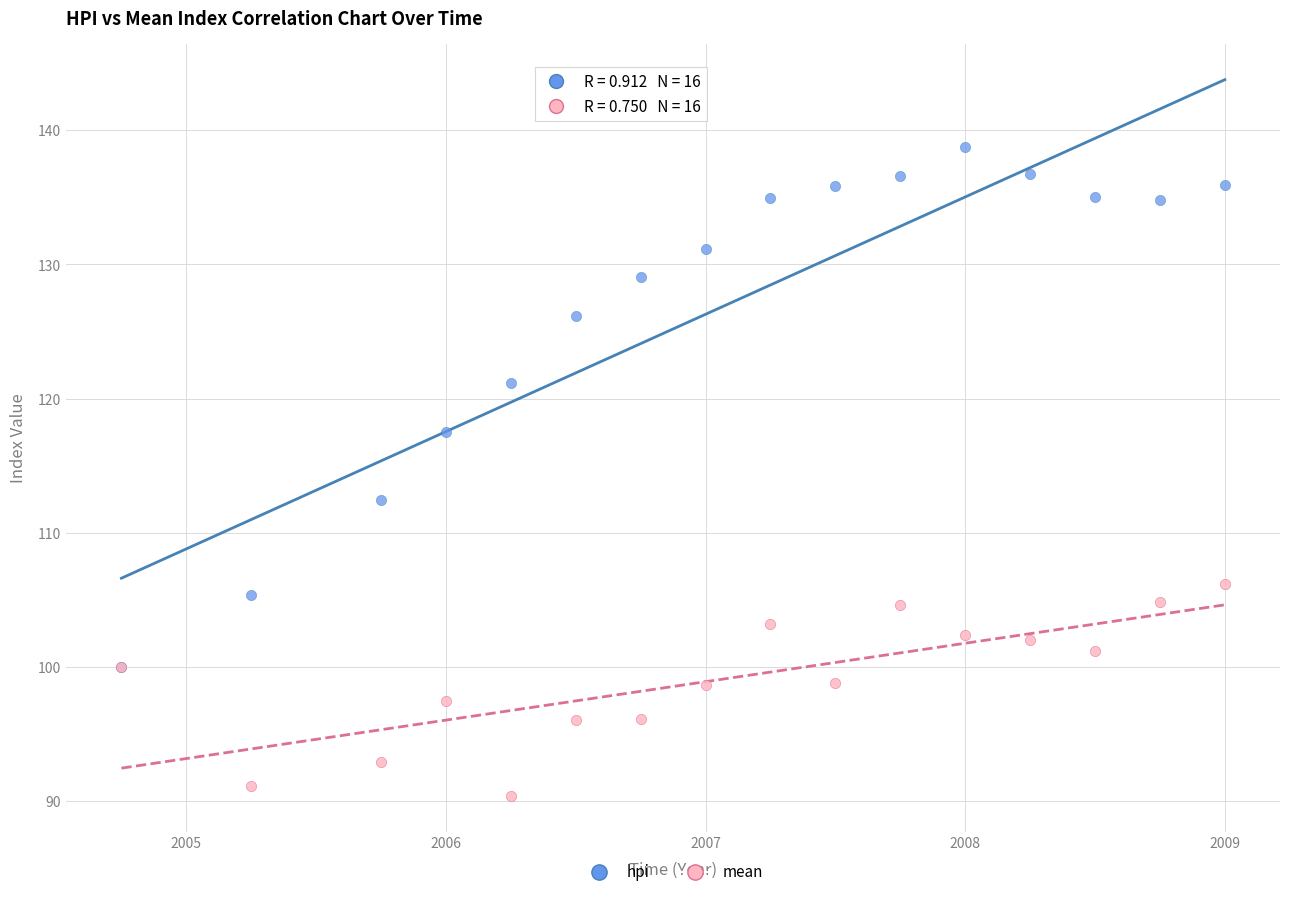

Which series has the largest Y range (max minus min)?

hpi